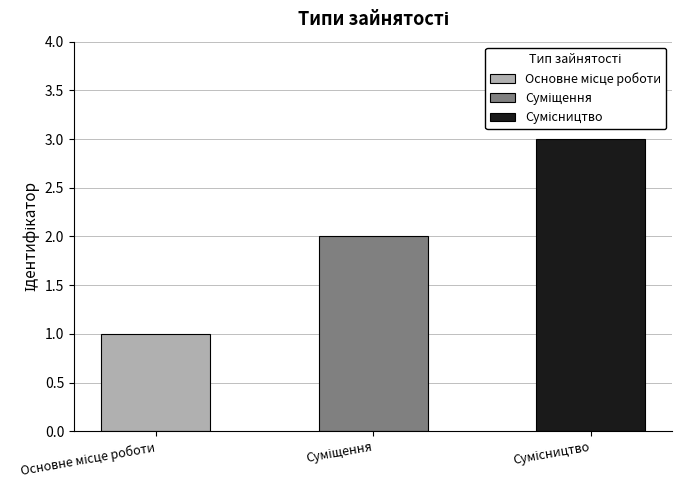

How many data points are above 2?

1